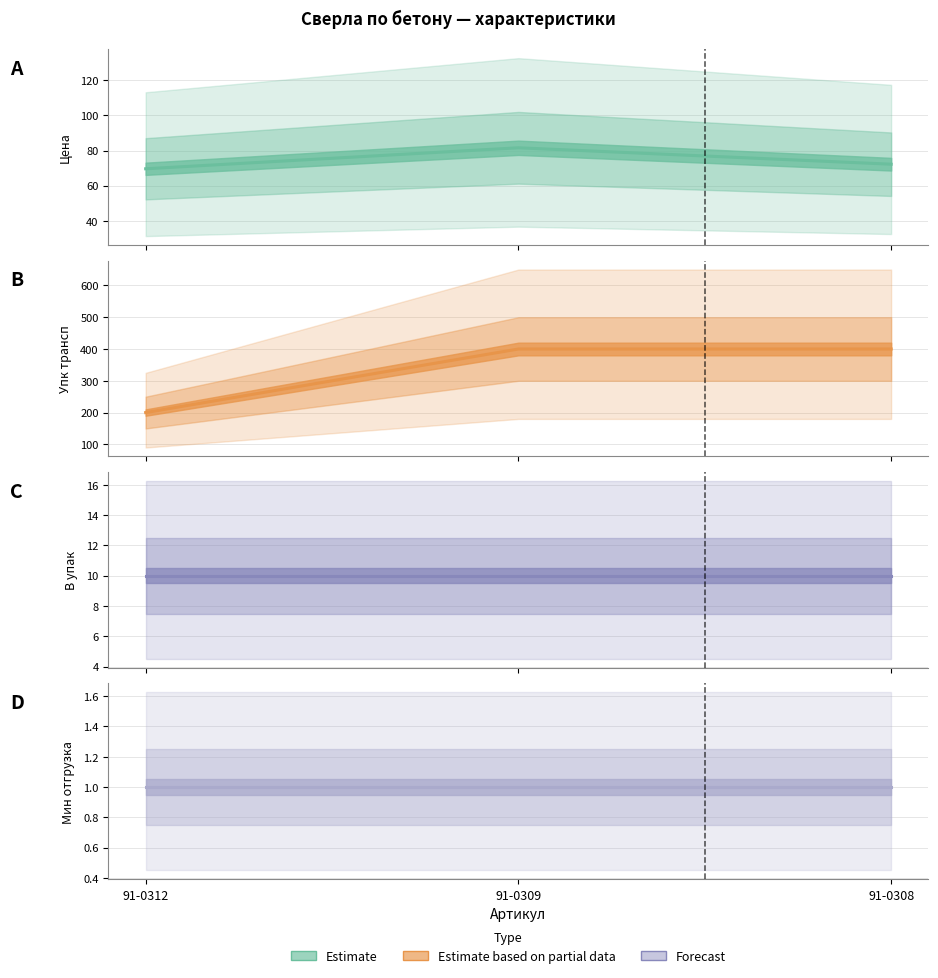

How many Упк трансп values are between 200 and 400?

3